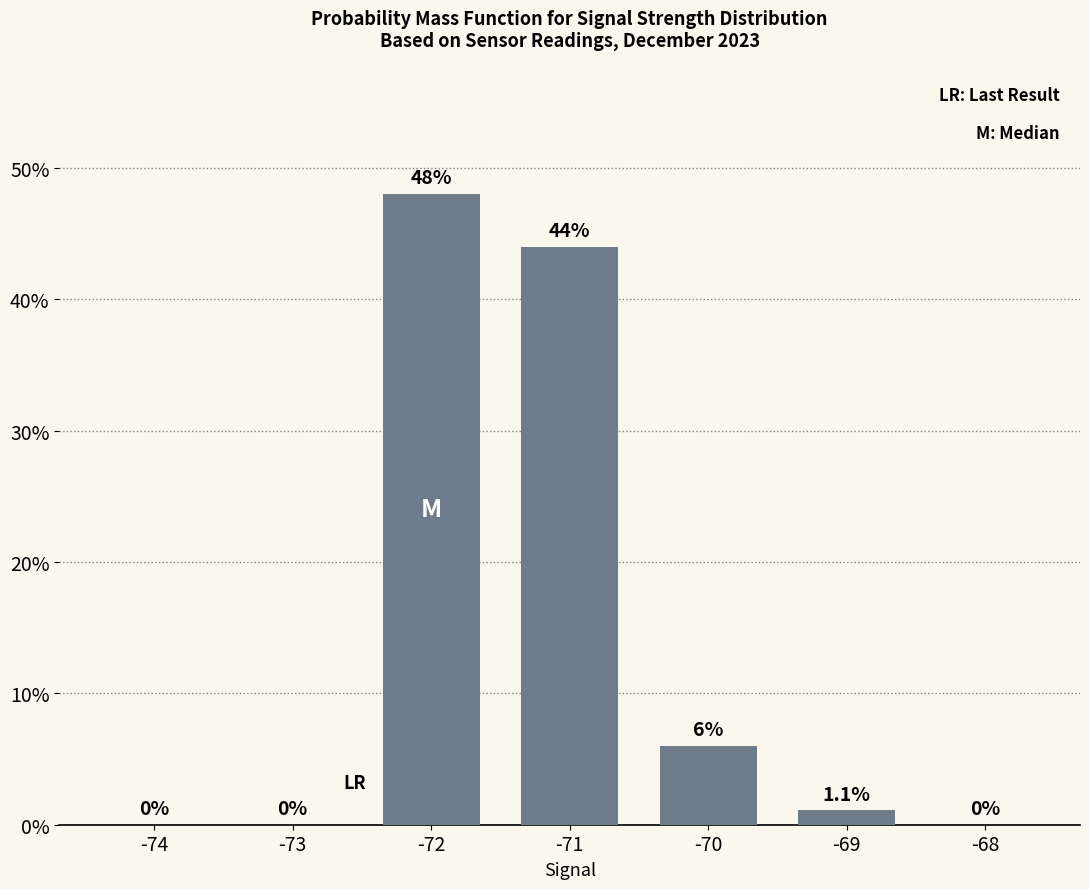

What is the average value?

14.2